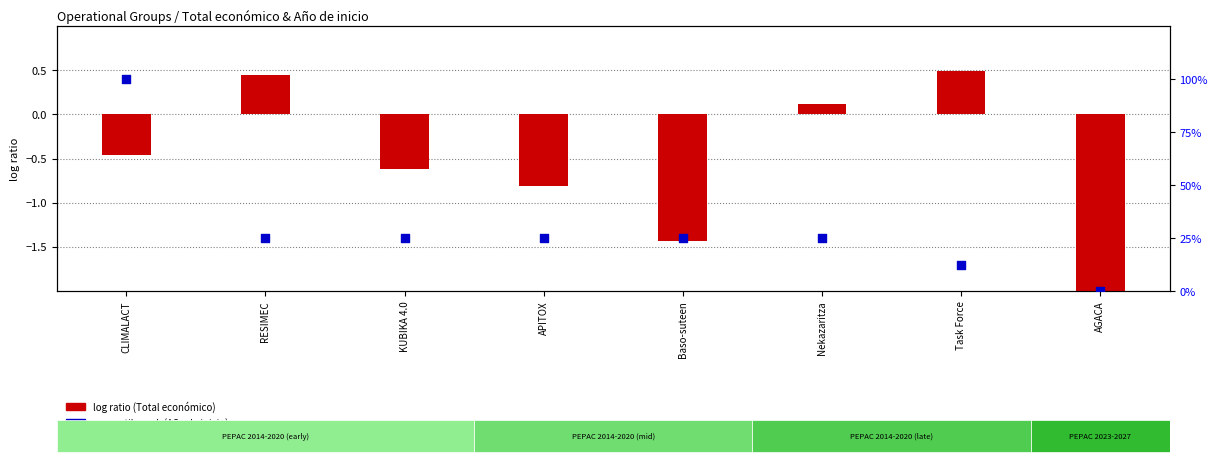

Which series reaches the minimum Y coordinate?

log ratio (Total económico)